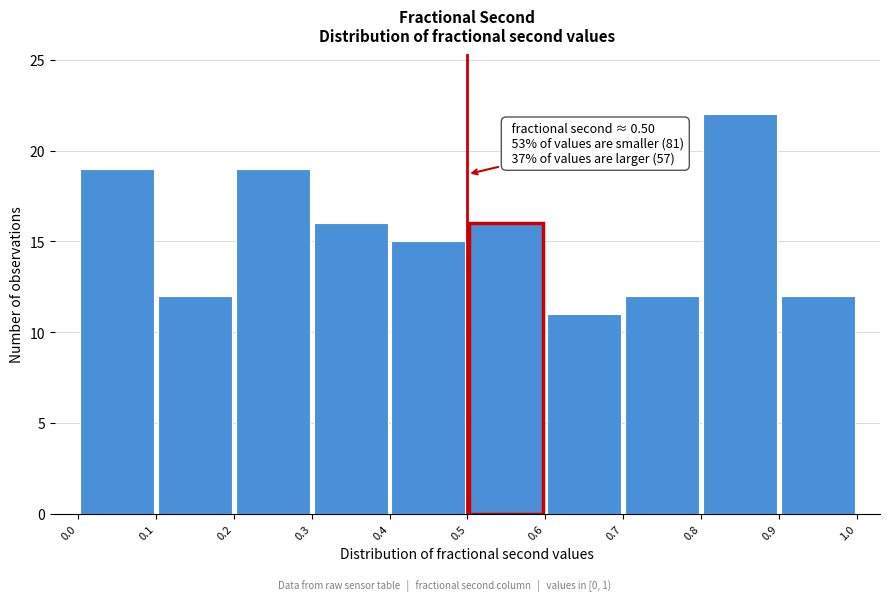

Over which range of the x-axis is the bar tallest?

0.8 to 0.9